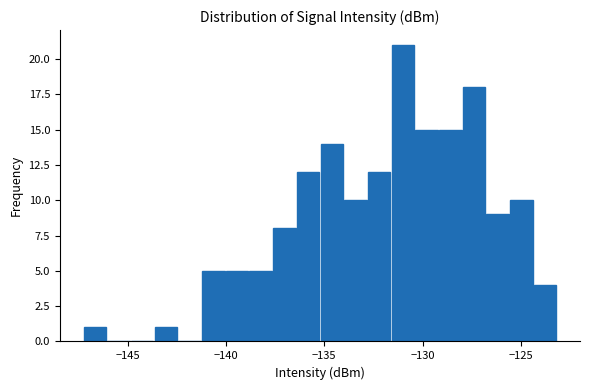

Read against the x-axis, roughly where is the centre of the tallest bar?

-131.0